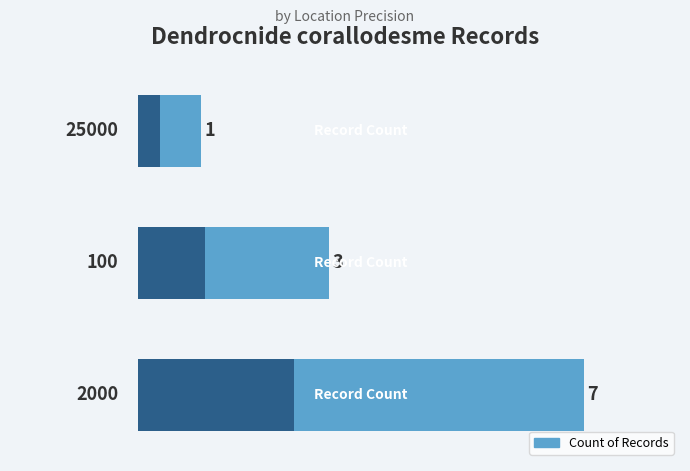

Reading right to left, transcribe all the data shown in this chart.

2=1	1=3	0=7